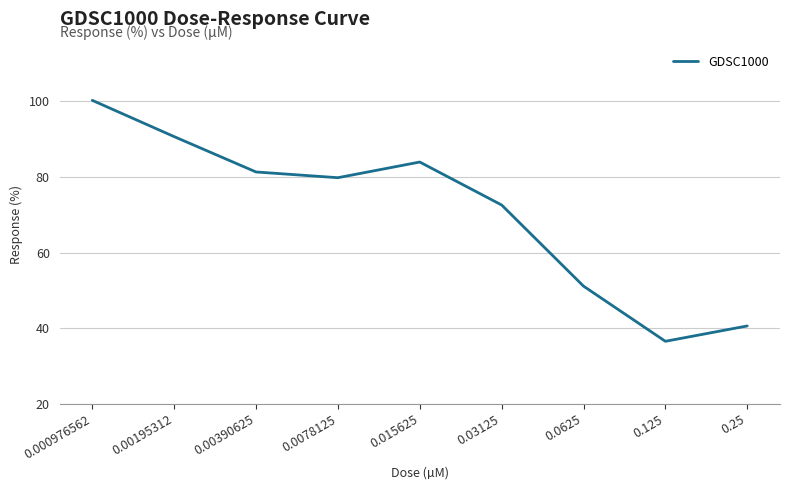

The value at 0.000976562 is 100.2. True or false?

True